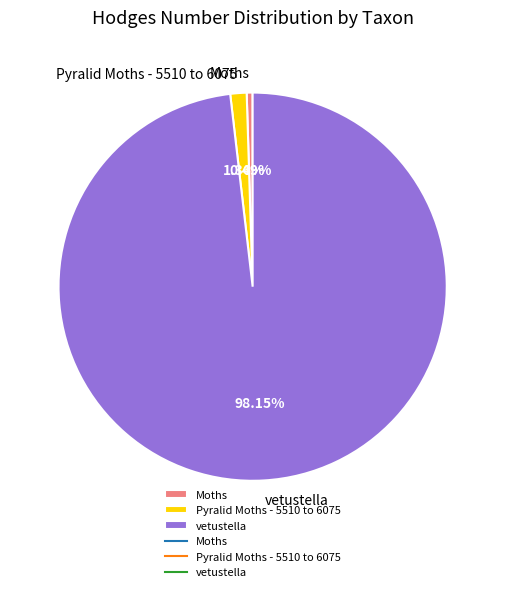

Between Moths and vetustella, which is larger?

vetustella